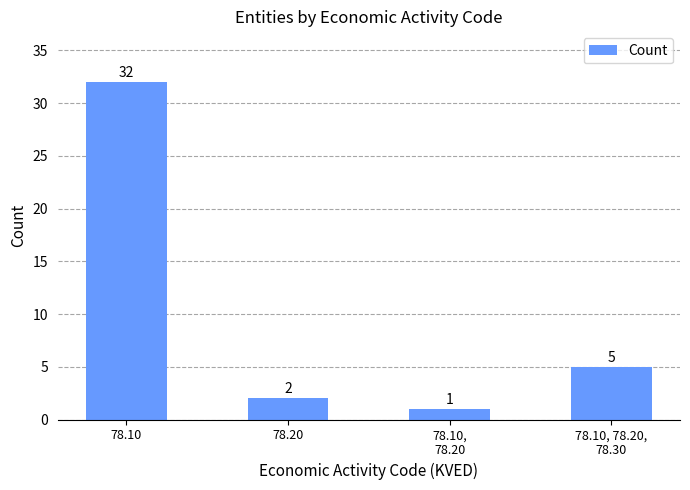

Reading left to right, transcribe all the data shown in this chart.

78.10=32	78.20=2	78.10,
78.20=1	78.10, 78.20,
78.30=5